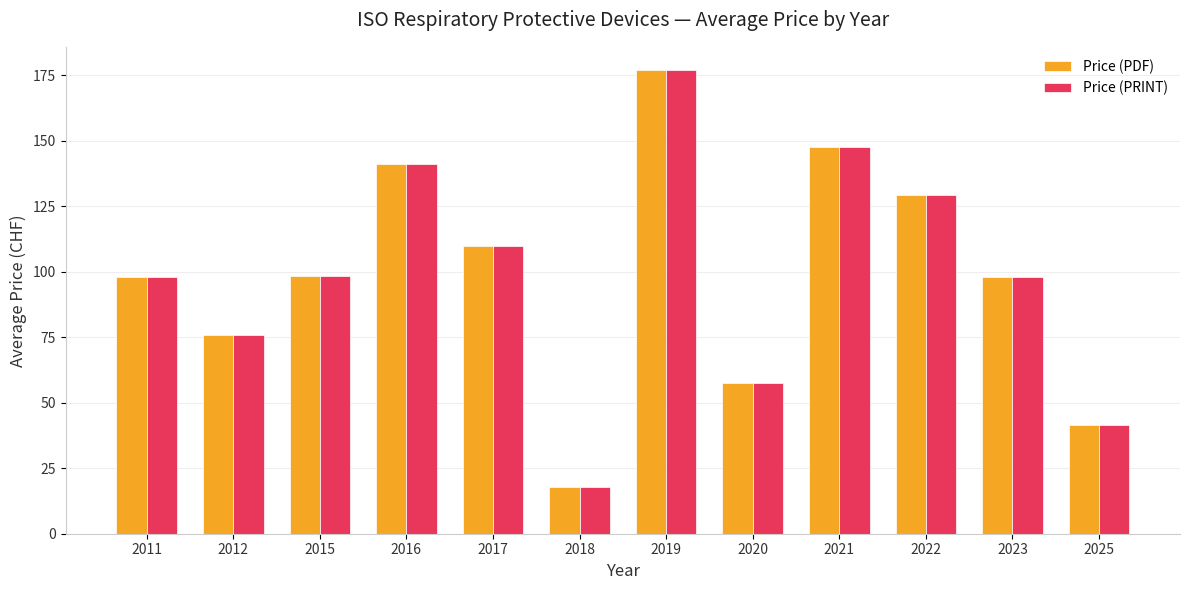

At how many categories does at least one series exceed 166?

1